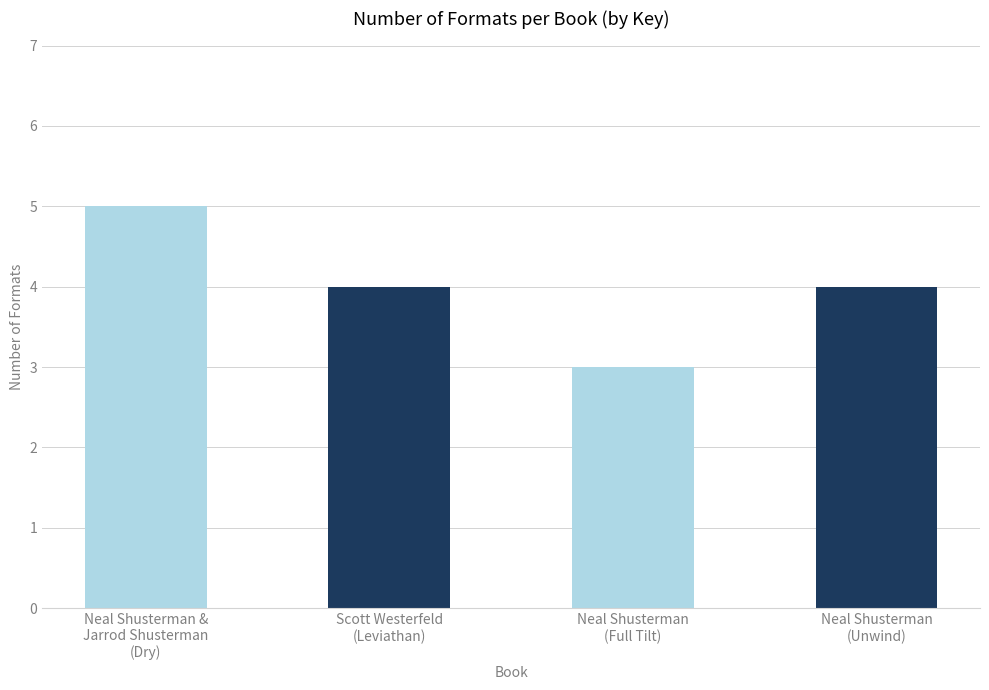

What is the minimum value shown in the chart?

3